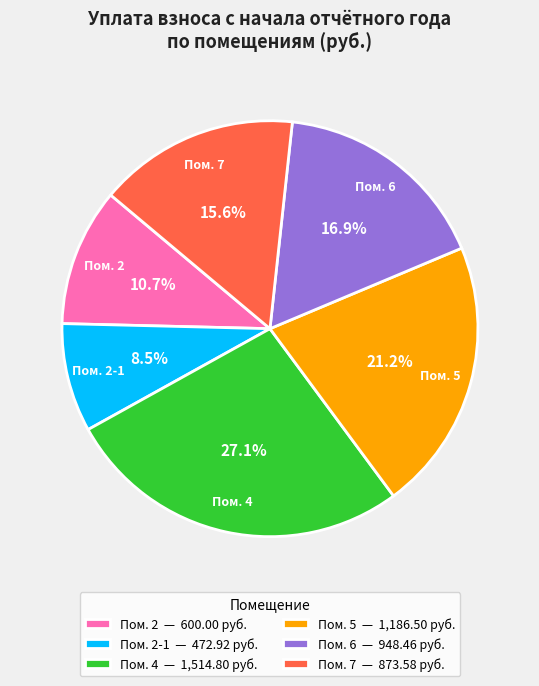

How many segments does this pie chart have?

6